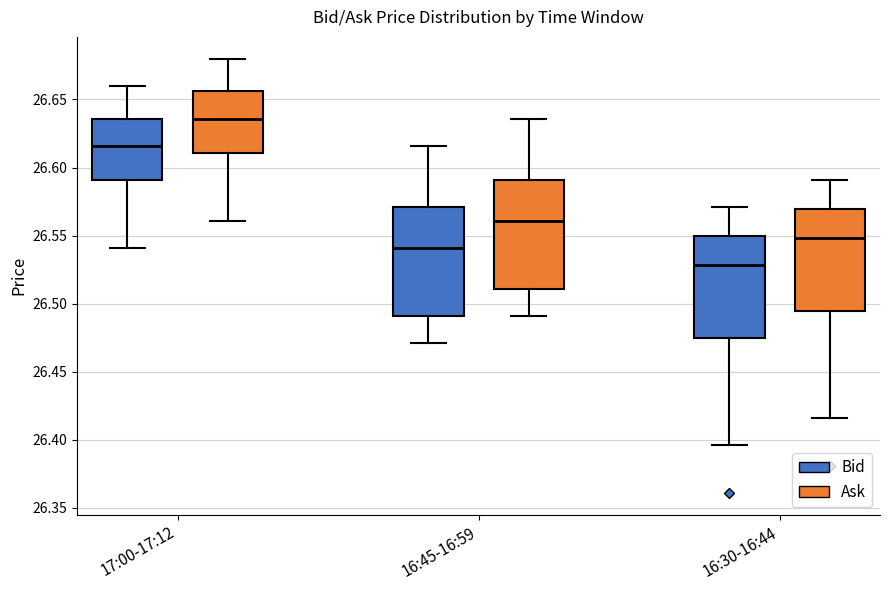

Where does the lower whisker of the box for 17:00-17:12 (Ask) end on the y-axis? The values are not printed on the chart, so give them approximately, as read against the axis.

26.560